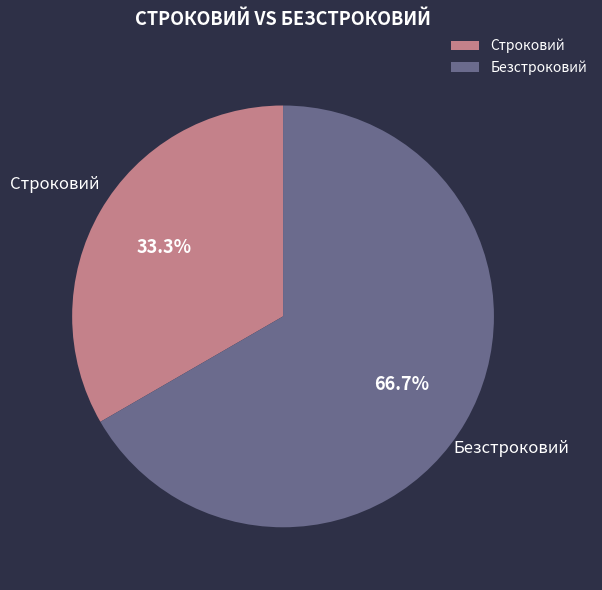

Count the number of slices in the pie.

2